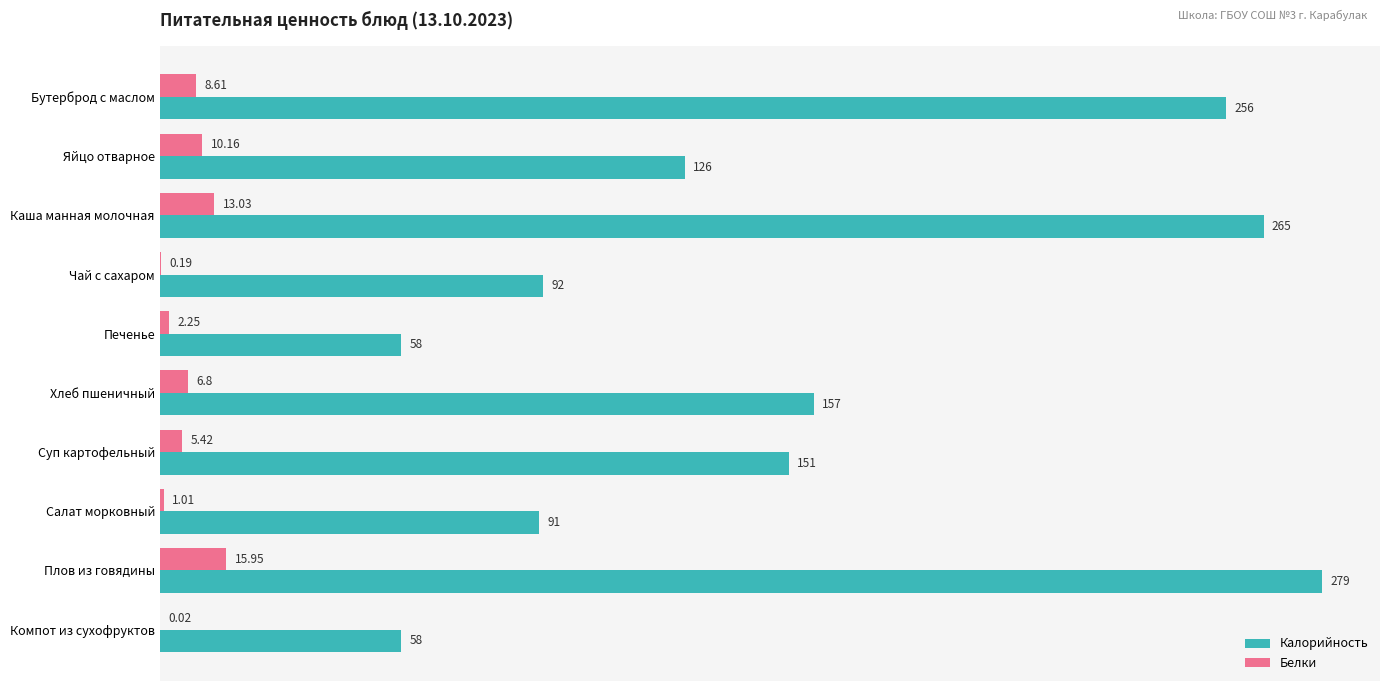

Between Каша манная молочная and Печенье, which series saw the biggest shift?

Калорийность